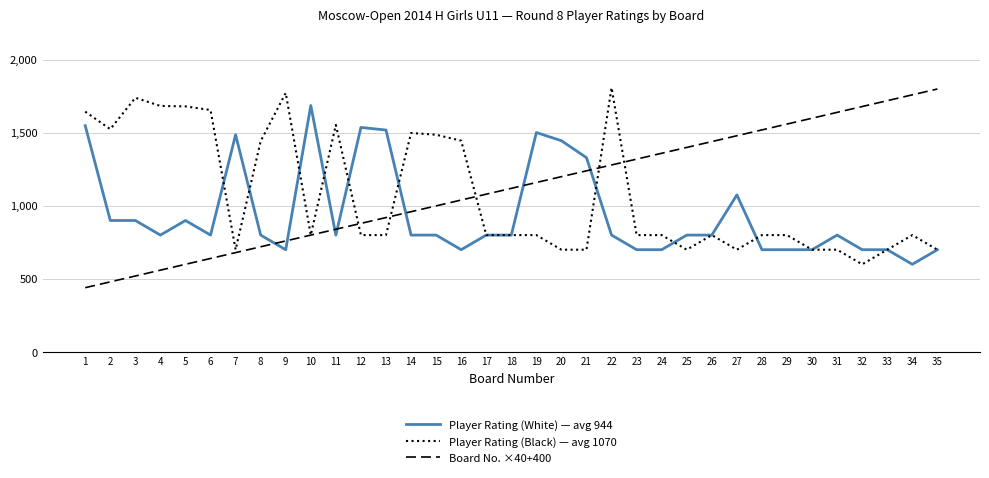

At which category is the sum across all series the highest?

22